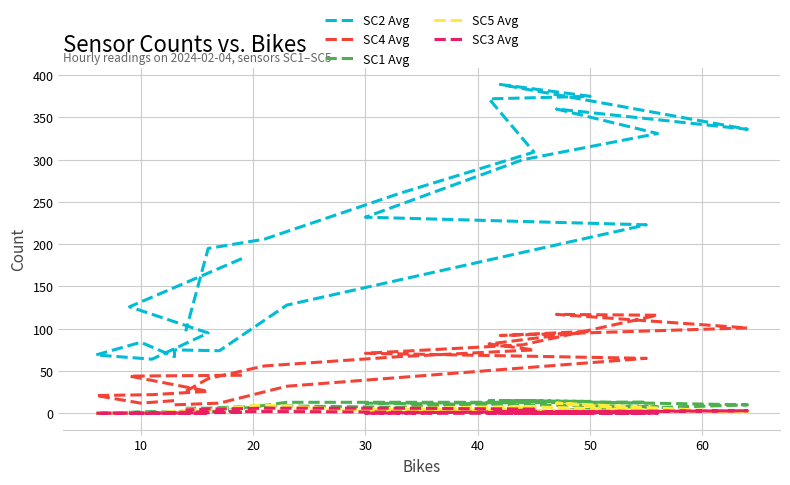

The SC4 Avg series shows 11 at 20. True or false?

False